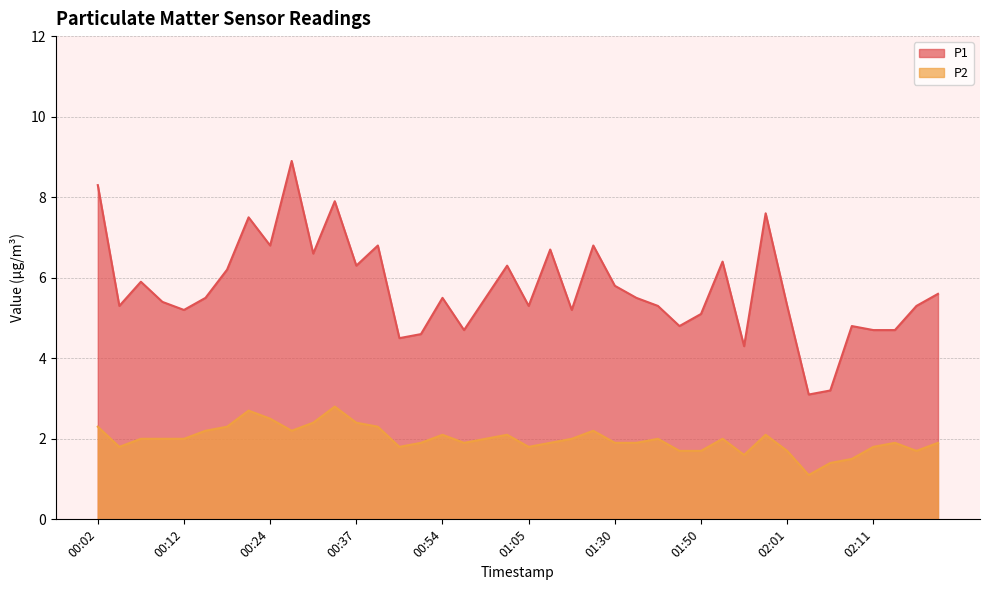

Where is the first local maximum for P1?

00:07